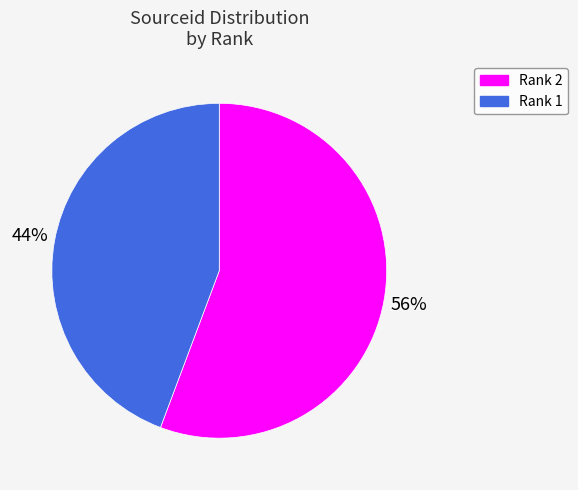

To the nearest percent, what is the average slice percentage?

50%